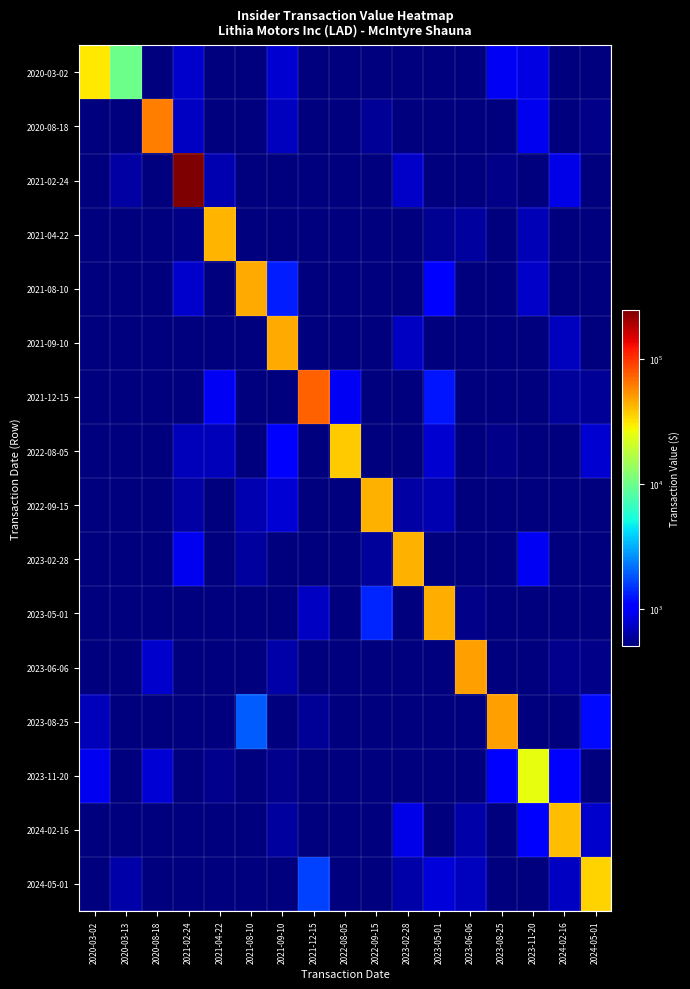

Reading right to left, extract all data points from this chart.

2020-03-02: 2024-05-01=506.4	2024-02-16=281.1	2023-11-20=862.5	2023-08-25=956.6	2023-06-06=121.0	2023-05-01=232.9	2023-02-28=231.7	2022-09-15=271.3	2022-08-05=234.7	2021-12-15=383.7	2021-09-10=789.6	2021-08-10=117.1	2021-04-22=117.1	2021-02-24=761.5	2020-08-18=323.8	2020-03-13=10026.0	2020-03-02=30384.0
2020-08-18: 2024-05-01=528.9	2024-02-16=6.7	2023-11-20=926.1	2023-08-25=300.9	2023-06-06=145.8	2023-05-01=300.3	2023-02-28=187.8	2022-09-15=575.5	2022-08-05=55.5	2021-12-15=272.2	2021-09-10=712.4	2021-08-10=33.8	2021-04-22=112.9	2021-02-24=732.8	2020-08-18=61552.0	2020-03-13=454.0	2020-03-02=157.1
2021-02-24: 2024-05-01=162.0	2024-02-16=881.5	2023-11-20=171.8	2023-08-25=528.6	2023-06-06=230.3	2023-05-01=359.9	2023-02-28=739.3	2022-09-15=150.6	2022-08-05=57.8	2021-12-15=85.7	2021-09-10=369.2	2021-08-10=98.4	2021-04-22=664.1	2021-02-24=245700.0	2020-08-18=104.4	2020-03-13=610.4	2020-03-02=411.3
2021-04-22: 2024-05-01=501.8	2024-02-16=36.0	2023-11-20=678.1	2023-08-25=406.3	2023-06-06=598.1	2023-05-01=553.2	2023-02-28=92.8	2022-09-15=239.6	2022-08-05=487.8	2021-12-15=165.6	2021-09-10=154.6	2021-08-10=419.6	2021-04-22=42787.0	2021-02-24=515.5	2020-08-18=305.8	2020-03-13=338.5	2020-03-02=192.5
2021-08-10: 2024-05-01=404.2	2024-02-16=259.1	2023-11-20=738.9	2023-08-25=178.6	2023-06-06=109.8	2023-05-01=993.8	2023-02-28=45.9	2022-09-15=149.5	2022-08-05=43.5	2021-12-15=411.0	2021-09-10=1309.9	2021-08-10=45625.0	2021-04-22=17.9	2021-02-24=769.0	2020-08-18=180.7	2020-03-13=322.6	2020-03-02=180.8
2021-09-10: 2024-05-01=210.3	2024-02-16=707.7	2023-11-20=117.3	2023-08-25=2.6	2023-06-06=130.5	2023-05-01=148.1	2023-02-28=731.8	2022-09-15=196.1	2022-08-05=163.8	2021-12-15=351.0	2021-09-10=45378.0	2021-08-10=48.5	2021-04-22=256.6	2021-02-24=264.9	2020-08-18=164.4	2020-03-13=457.7	2020-03-02=250.9
2021-12-15: 2024-05-01=571.4	2024-02-16=584.3	2023-11-20=17.4	2023-08-25=150.8	2023-06-06=96.2	2023-05-01=1231.6	2023-02-28=30.1	2022-09-15=13.3	2022-08-05=959.4	2021-12-15=74933.0	2021-09-10=128.8	2021-08-10=87.3	2021-04-22=943.1	2021-02-24=202.0	2020-08-18=80.6	2020-03-13=401.1	2020-03-02=171.4
2022-08-05: 2024-05-01=775.0	2024-02-16=459.7	2023-11-20=236.8	2023-08-25=531.2	2023-06-06=34.3	2023-05-01=775.3	2023-02-28=251.7	2022-09-15=49.8	2022-08-05=36659.0	2021-12-15=495.3	2021-09-10=1095.2	2021-08-10=293.4	2021-04-22=700.9	2021-02-24=701.4	2020-08-18=454.7	2020-03-13=395.5	2020-03-02=376.0
2022-09-15: 2024-05-01=340.0	2024-02-16=173.2	2023-11-20=125.2	2023-08-25=148.5	2023-06-06=261.0	2023-05-01=660.2	2023-02-28=618.5	2022-09-15=43440.0	2022-08-05=129.9	2021-12-15=92.3	2021-09-10=803.7	2021-08-10=653.6	2021-04-22=113.7	2021-02-24=615.4	2020-08-18=406.8	2020-03-13=161.0	2020-03-02=391.6
2023-02-28: 2024-05-01=376.9	2024-02-16=122.7	2023-11-20=948.4	2023-08-25=411.0	2023-06-06=206.4	2023-05-01=481.7	2023-02-28=43420.0	2022-09-15=579.3	2022-08-05=393.5	2021-12-15=487.3	2021-09-10=328.3	2021-08-10=595.7	2021-04-22=236.9	2021-02-24=932.9	2020-08-18=357.2	2020-03-13=146.5	2020-03-02=116.1
2023-05-01: 2024-05-01=236.6	2024-02-16=357.0	2023-11-20=111.7	2023-08-25=241.2	2023-06-06=535.4	2023-05-01=44949.0	2023-02-28=312.8	2022-09-15=1360.1	2022-08-05=132.3	2021-12-15=726.8	2021-09-10=6.5	2021-08-10=413.6	2021-04-22=138.3	2021-02-24=170.6	2020-08-18=38.6	2020-03-13=407.9	2020-03-02=444.8
2023-06-06: 2024-05-01=526.9	2024-02-16=541.5	2023-11-20=280.4	2023-08-25=178.9	2023-06-06=49646.0	2023-05-01=29.1	2023-02-28=76.9	2022-09-15=441.9	2022-08-05=192.7	2021-12-15=86.6	2021-09-10=622.9	2021-08-10=107.0	2021-04-22=428.2	2021-02-24=223.3	2020-08-18=757.4	2020-03-13=423.4	2020-03-02=36.4
2023-08-25: 2024-05-01=1157.3	2024-02-16=40.9	2023-11-20=242.7	2023-08-25=49036.0	2023-06-06=386.4	2023-05-01=379.5	2023-02-28=157.6	2022-09-15=325.7	2022-08-05=477.0	2021-12-15=567.8	2021-09-10=285.4	2021-08-10=1926.4	2021-04-22=257.5	2021-02-24=256.9	2020-08-18=257.5	2020-03-13=468.9	2020-03-02=688.8
2023-11-20: 2024-05-01=93.2	2024-02-16=1012.6	2023-11-20=24750.0	2023-08-25=1072.0	2023-06-06=325.8	2023-05-01=22.8	2023-02-28=108.2	2022-09-15=365.2	2022-08-05=339.8	2021-12-15=357.7	2021-09-10=538.9	2021-08-10=32.1	2021-04-22=544.5	2021-02-24=236.0	2020-08-18=806.4	2020-03-13=343.1	2020-03-02=933.6
2024-02-16: 2024-05-01=759.7	2024-02-16=40208.0	2023-11-20=1061.1	2023-08-25=458.9	2023-06-06=630.4	2023-05-01=202.5	2023-02-28=882.7	2022-09-15=326.7	2022-08-05=237.5	2021-12-15=167.3	2021-09-10=600.1	2021-08-10=432.9	2021-04-22=252.5	2021-02-24=57.4	2020-08-18=396.3	2020-03-13=426.2	2020-03-02=330.9
2024-05-01: 2024-05-01=35110.0	2024-02-16=720.6	2023-11-20=65.4	2023-08-25=220.0	2023-06-06=715.1	2023-05-01=816.2	2023-02-28=623.9	2022-09-15=126.3	2022-08-05=512.2	2021-12-15=1620.6	2021-09-10=29.8	2021-08-10=463.5	2021-04-22=387.3	2021-02-24=221.9	2020-08-18=353.8	2020-03-13=633.5	2020-03-02=242.1